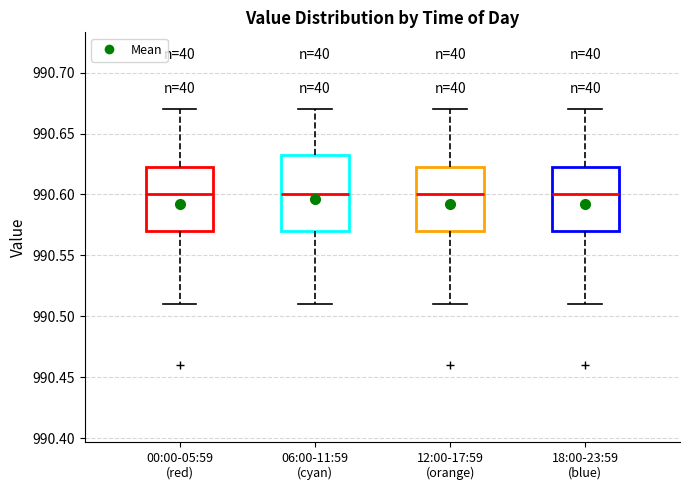

Reading left to right, transcribe this box plot: for each box, give where its median line is, the range the box spans, and where its two whiskers end, as read against the y-axis. The values are not printed on the chart, so give them approximately, as read against the axis.

00:00-05:59 (red): median 990.600, box 990.570 to 990.625, whiskers 990.510 to 990.670
06:00-11:59 (cyan): median 990.600, box 990.570 to 990.635, whiskers 990.510 to 990.670
12:00-17:59 (orange): median 990.600, box 990.570 to 990.625, whiskers 990.510 to 990.670
18:00-23:59 (blue): median 990.600, box 990.570 to 990.625, whiskers 990.510 to 990.670